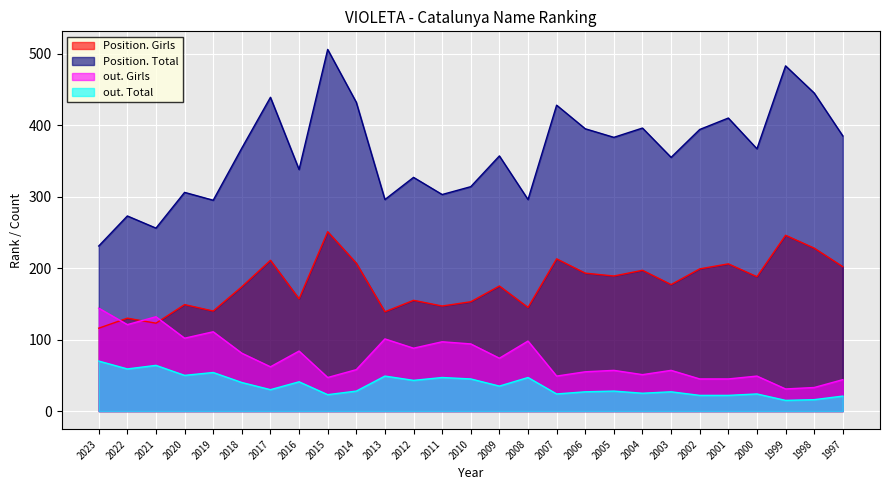

Where is the first local minimum for Position. Total?

2021